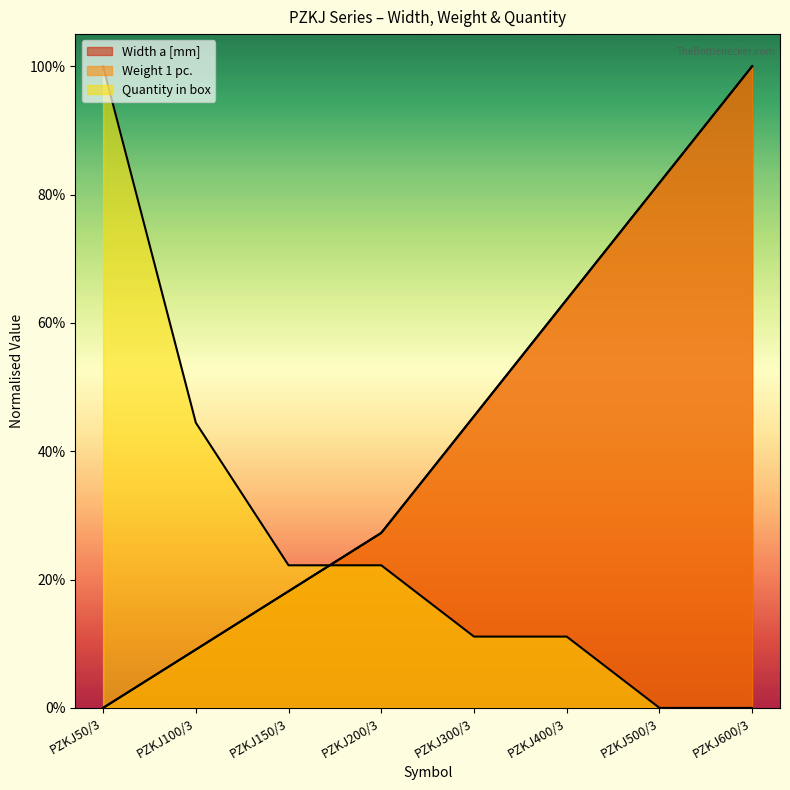

Where does the Quantity in box series first go above 22?

PZKJ50/3